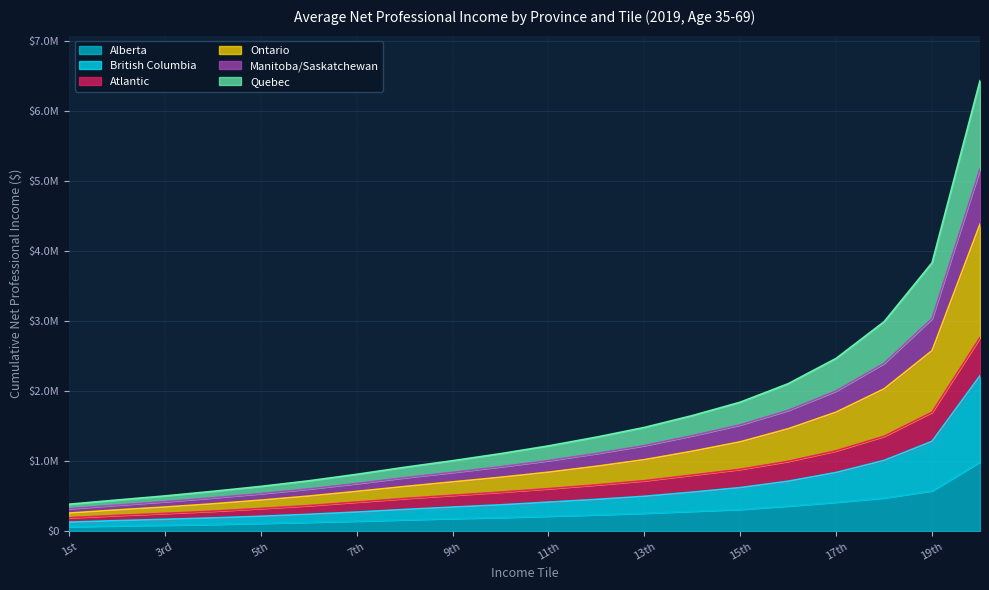

True or false: Quebec has more than 0 interior local peaks.

False